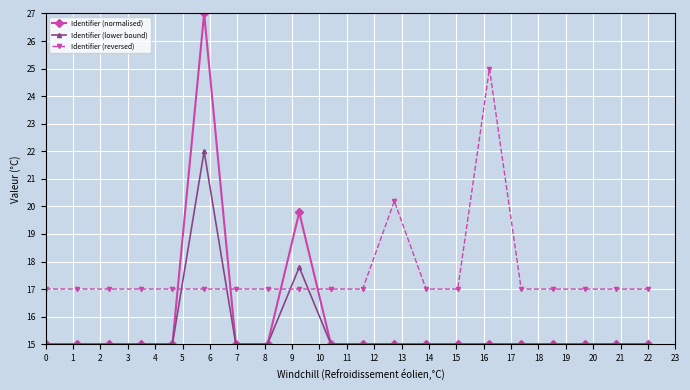

Rank the series by their maximum value, from highest to lowest.

Identifier (normalised), Identifier (reversed), Identifier (lower bound)